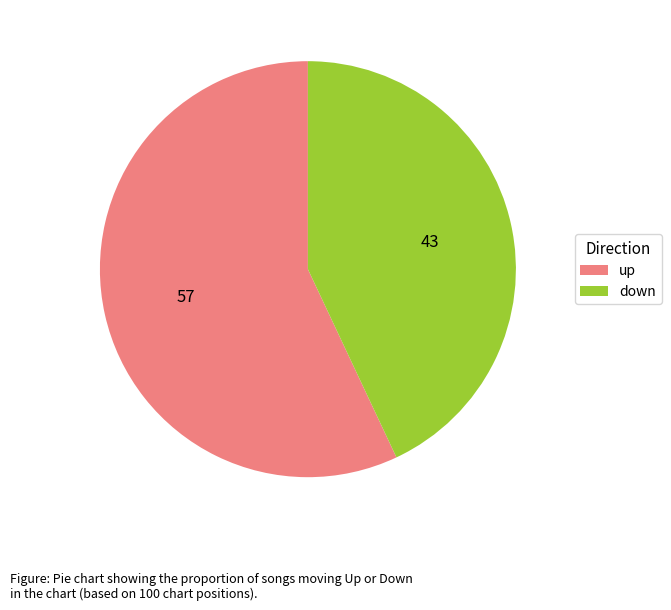

Combined, do down and up account for over 50%?

Yes